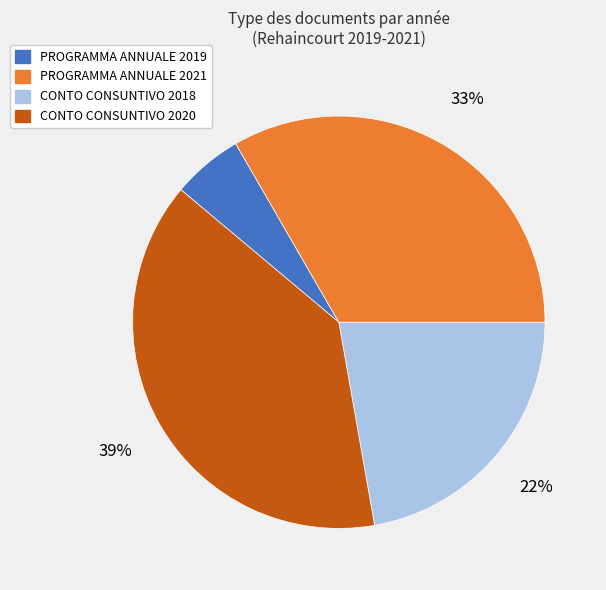

To the nearest percent, what is the average slice percentage?

25%